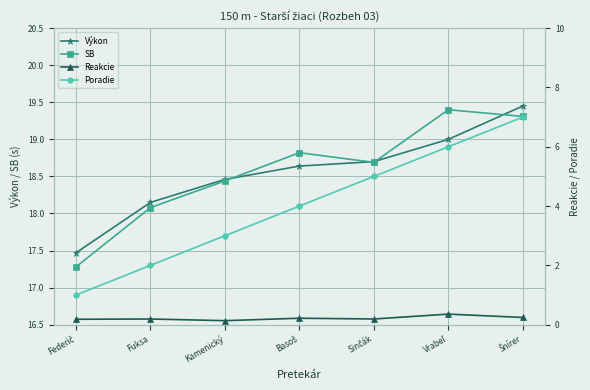

What is the smallest value displayed?

0.1